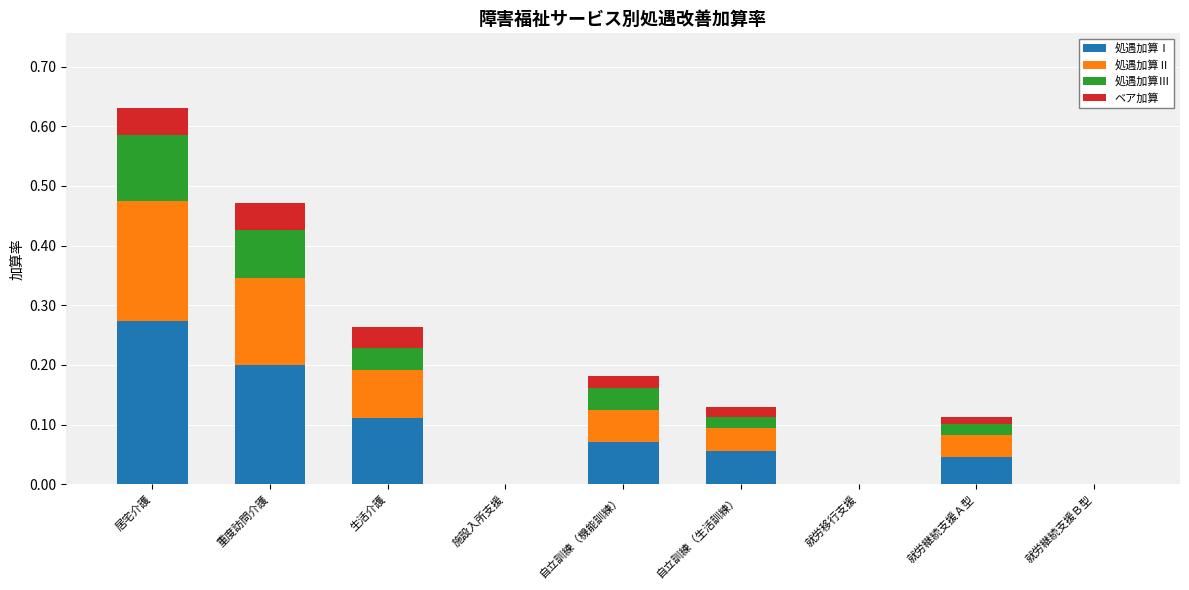

The value of 処遇加算Ⅰ at 就労移行支援 is -0.1. True or false?

False